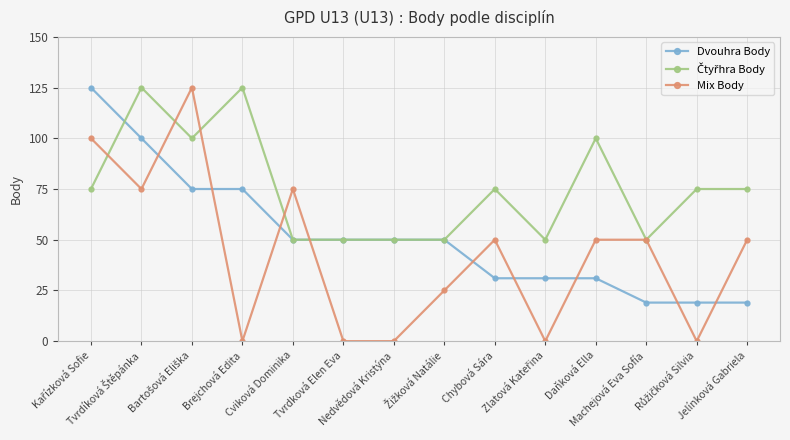

At how many categories does at least one series exceed 16?

14